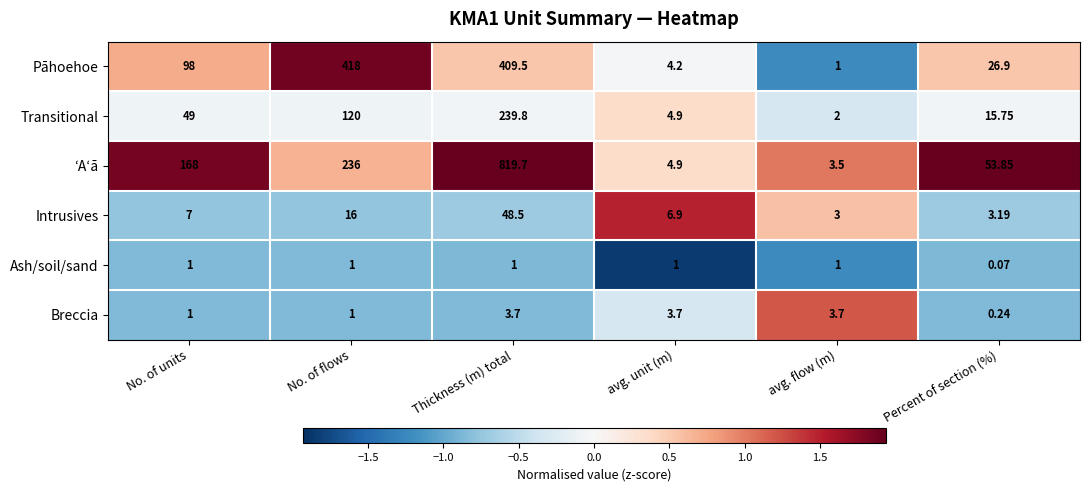

Rank the categories by Pāhoehoe value from lowest to highest.

avg. flow (m), avg. unit (m), Percent of section (%), No. of units, Thickness (m) total, No. of flows